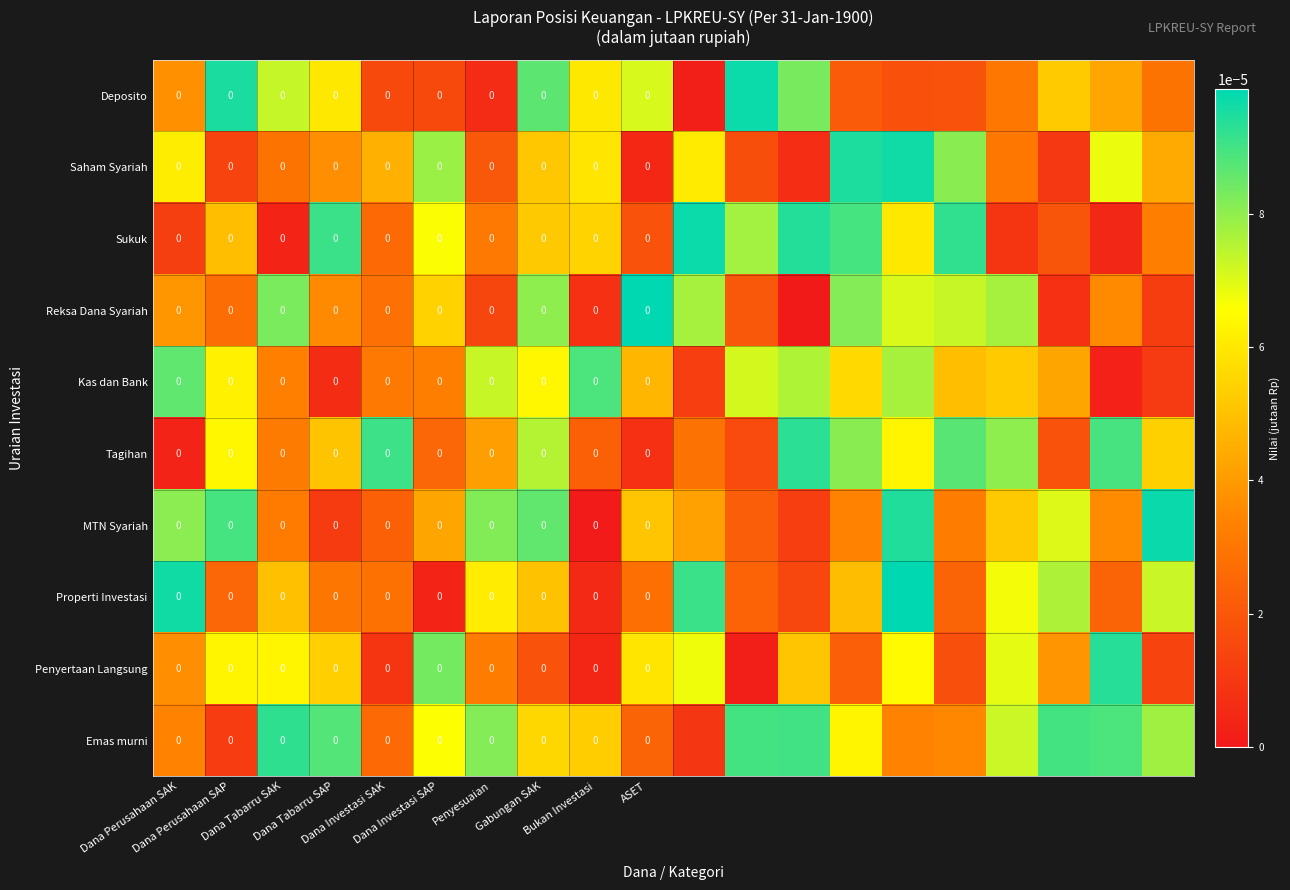

How many data points does each series have?

20